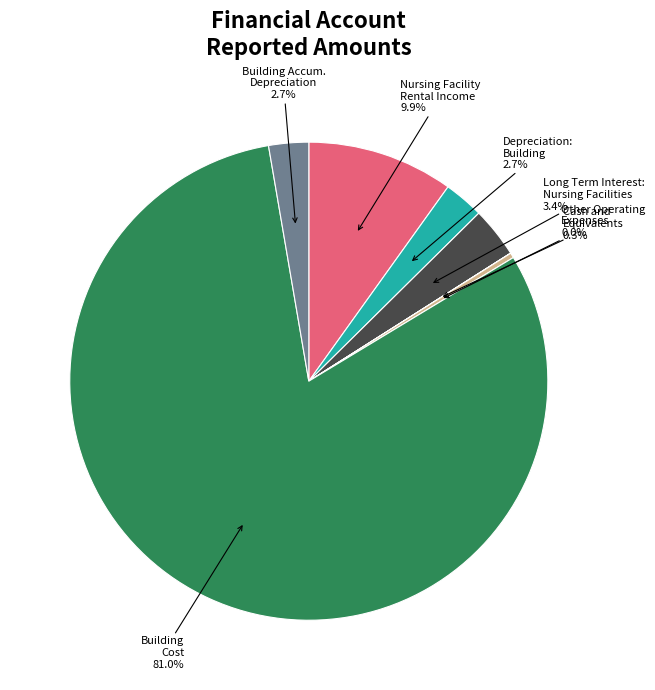

What is the largest slice in the pie chart?

Building Cost